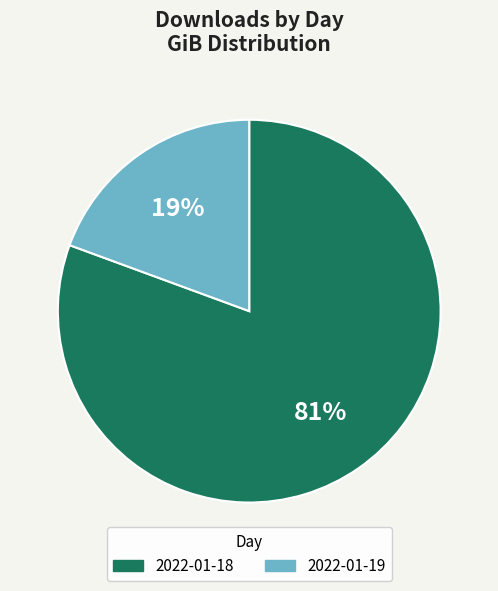

True or false: 2022-01-19 accounts for 19% of the total.

True